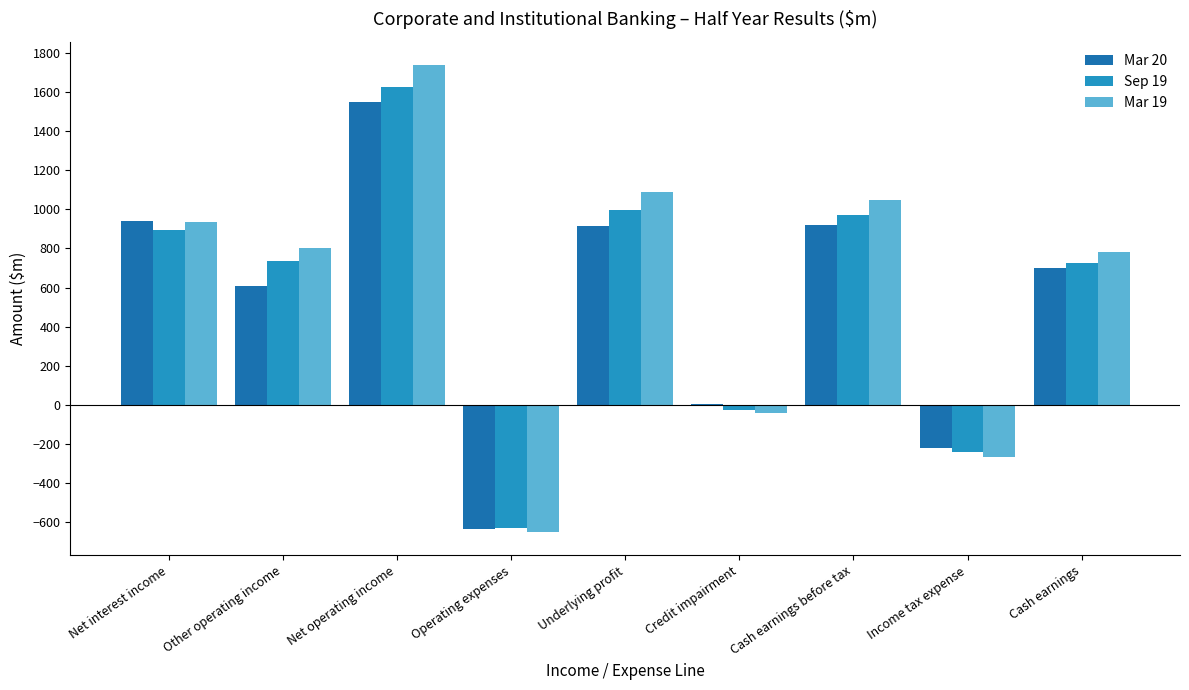

The value of Mar 19 at Income tax expense is -77. True or false?

False